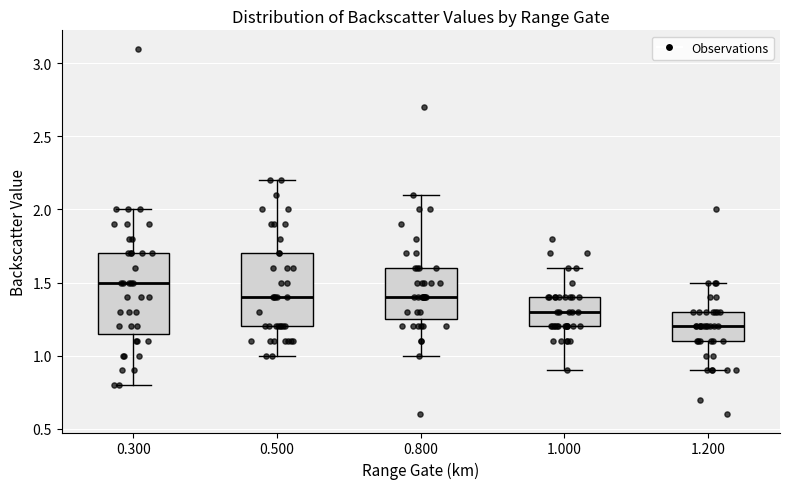

Where is the upper edge of the box at x = 0.500 on the y-axis? The values are not printed on the chart, so give them approximately, as read against the axis.

1.70